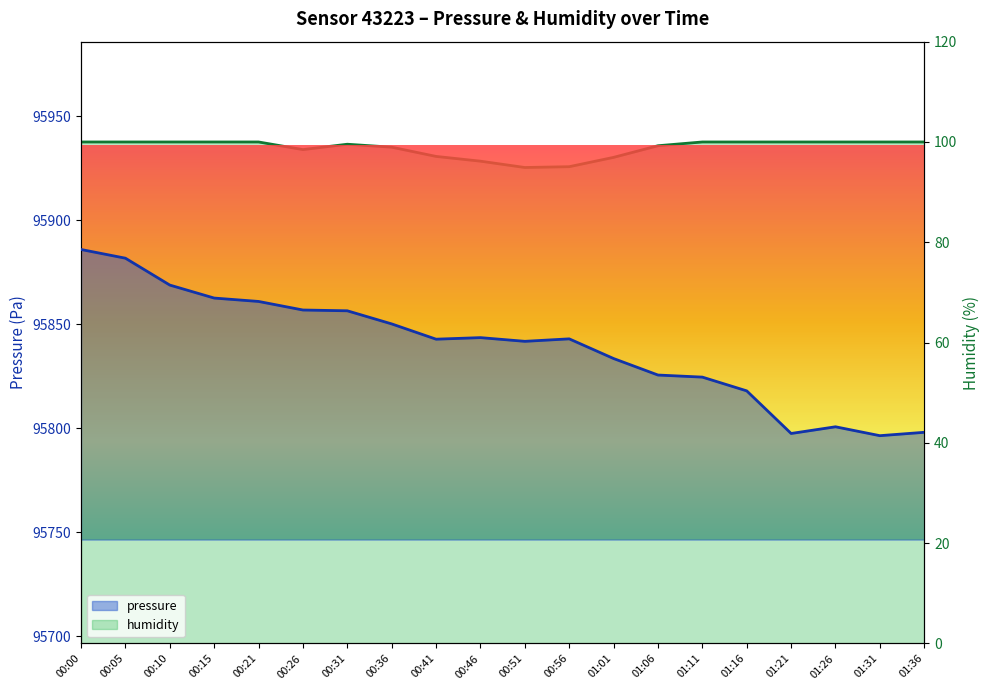

What is the highest value of the pressure series?

95886.0